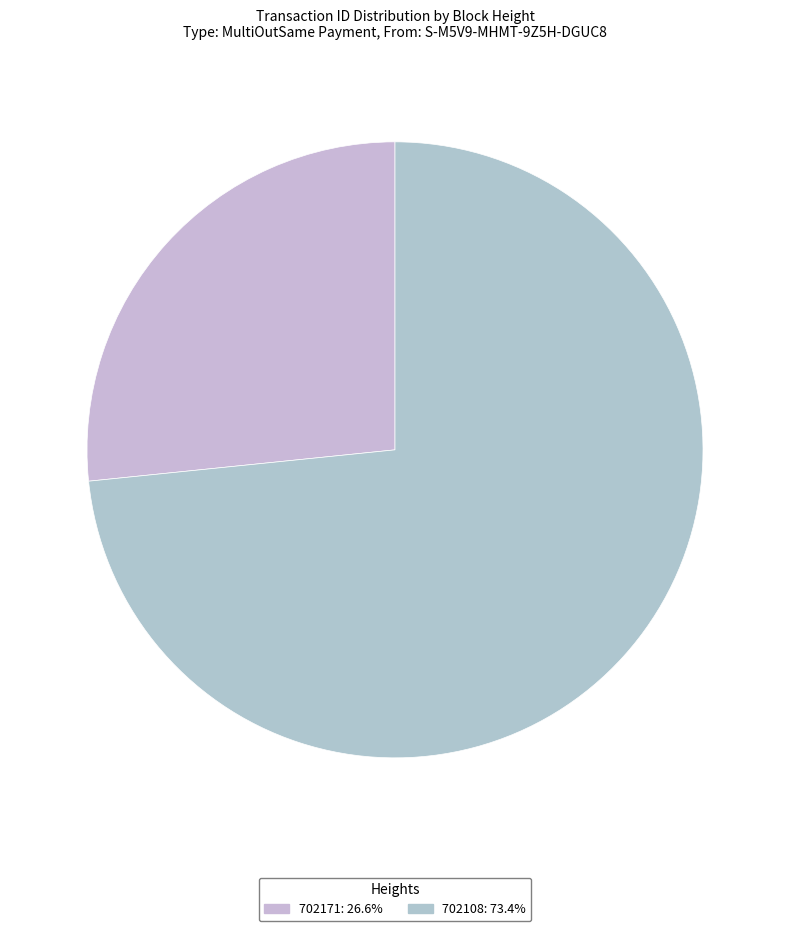

Is it true that 702171 is 27% of the pie?

True